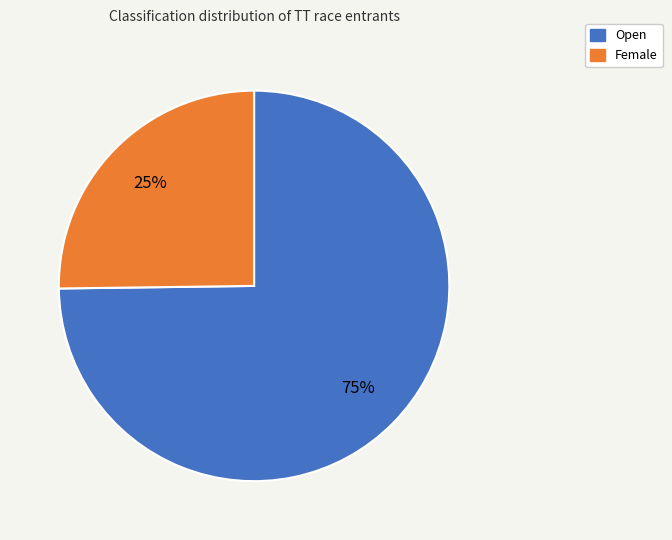

To the nearest percent, what is the difference between the largest and smallest slice percentages?

50%